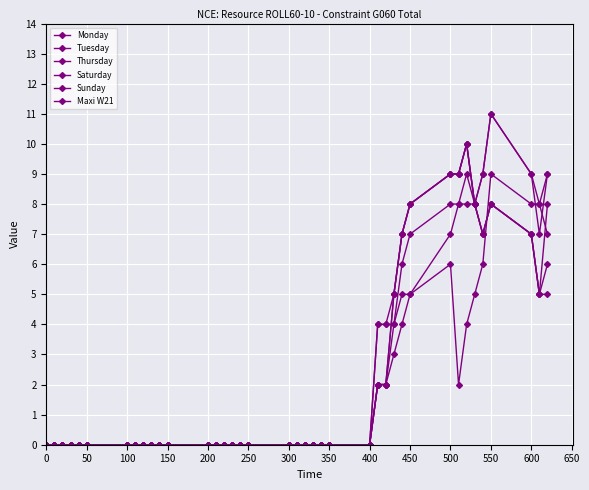

In Monday, how many points are higher than both neighbors (excluding endpoints)?

2